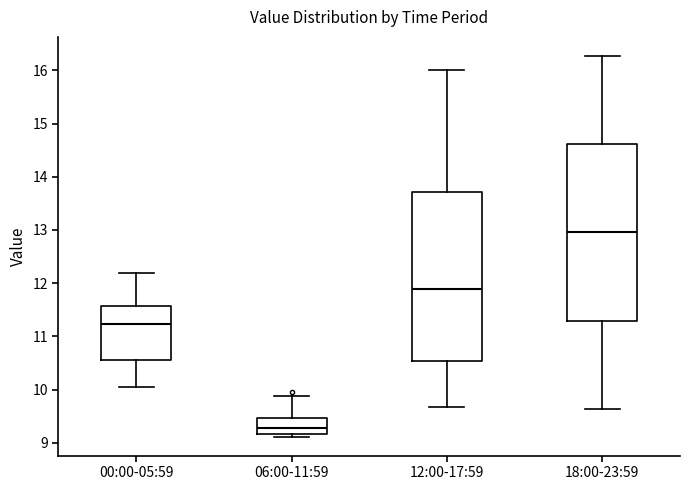

Comparing the boxes themselves (not the whiskers), which one is the tallest?

18:00-23:59